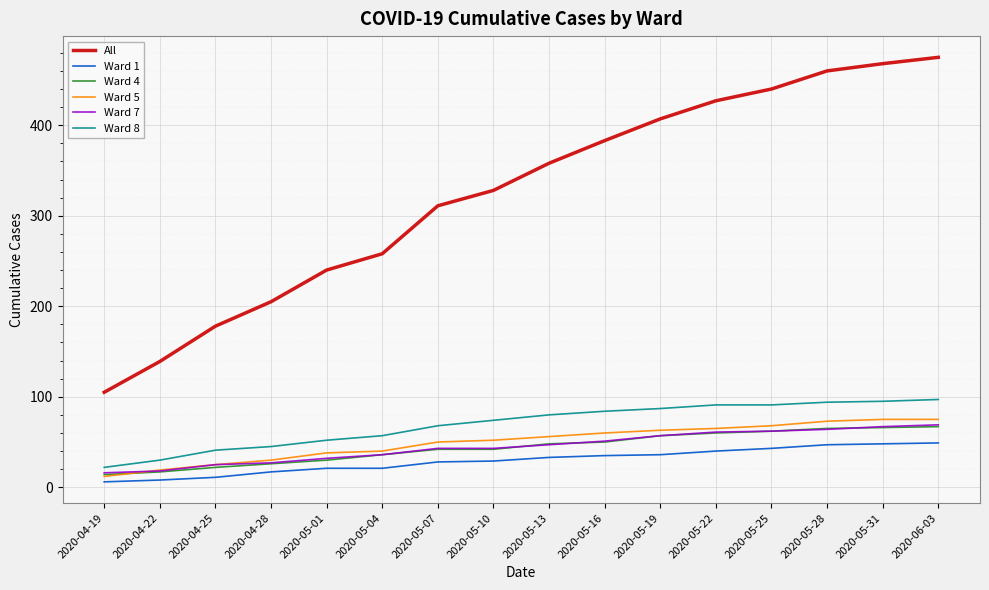

How many distinct data groups are displayed?

6